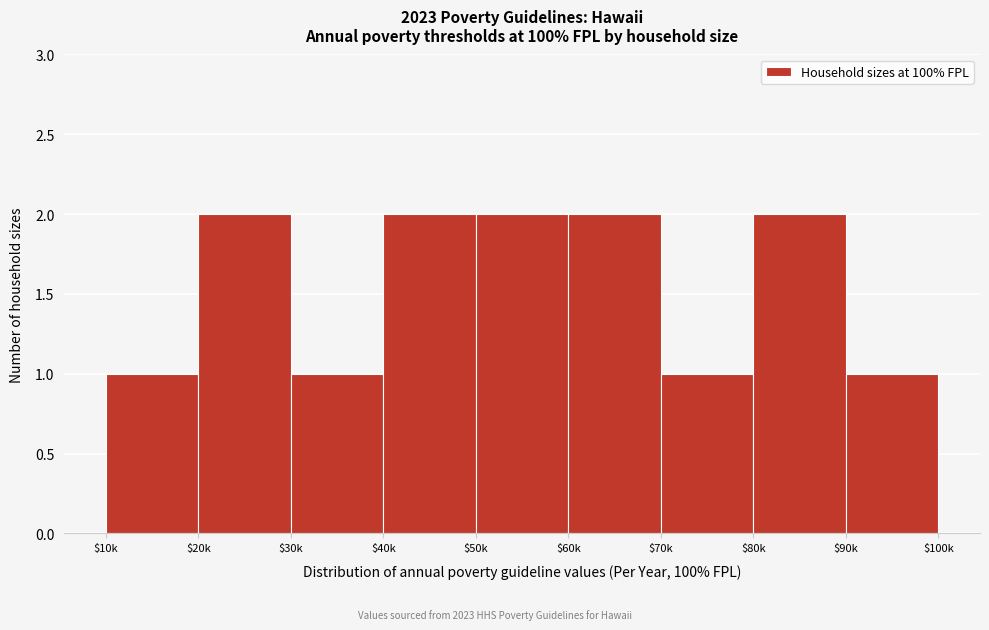

Reading right to left, extract all data points from this chart.

1	2	1	2	2	2	1	2	1